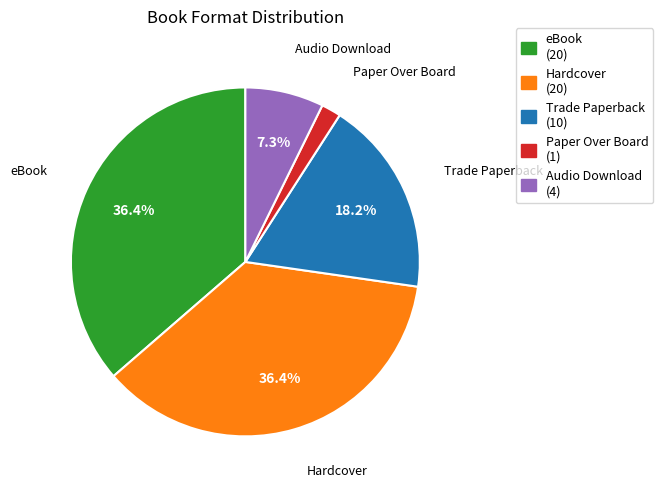

The Audio Download slice represents 1% of the pie. True or false?

False